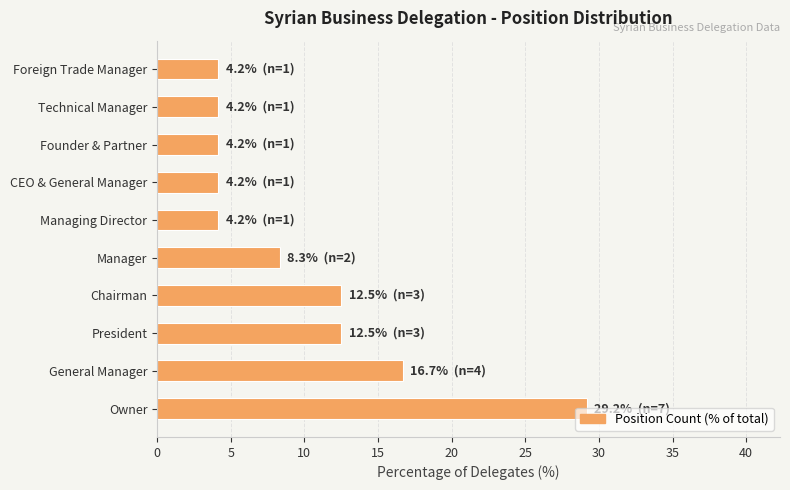

True or false: the data shows 4.2 at Managing Director.

True